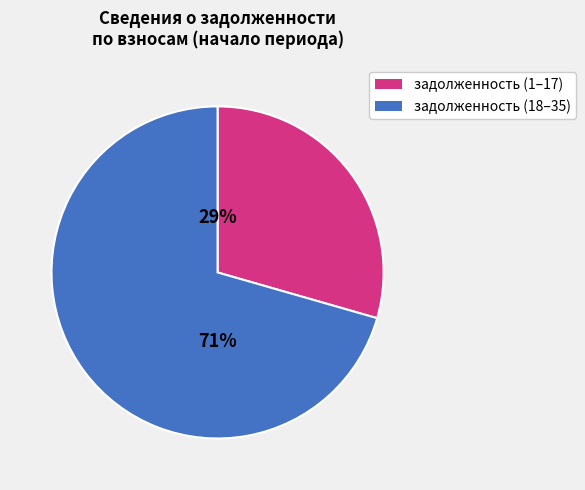

Does any single category account for the majority?

Yes